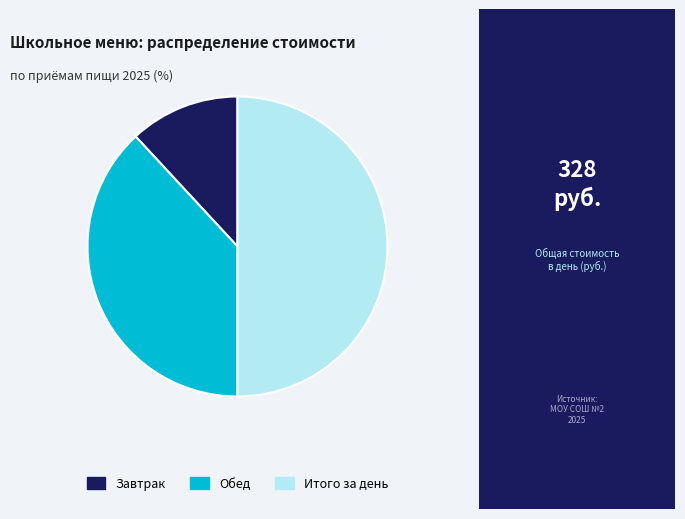

Which slice is the largest?

Итого за день